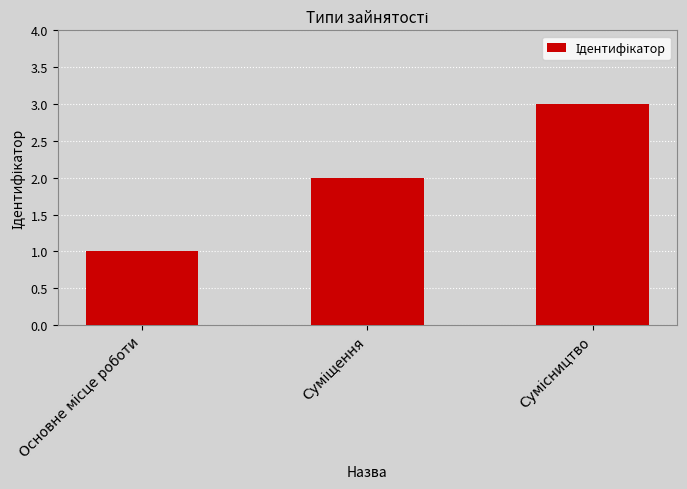

What is the maximum value shown in the chart?

3